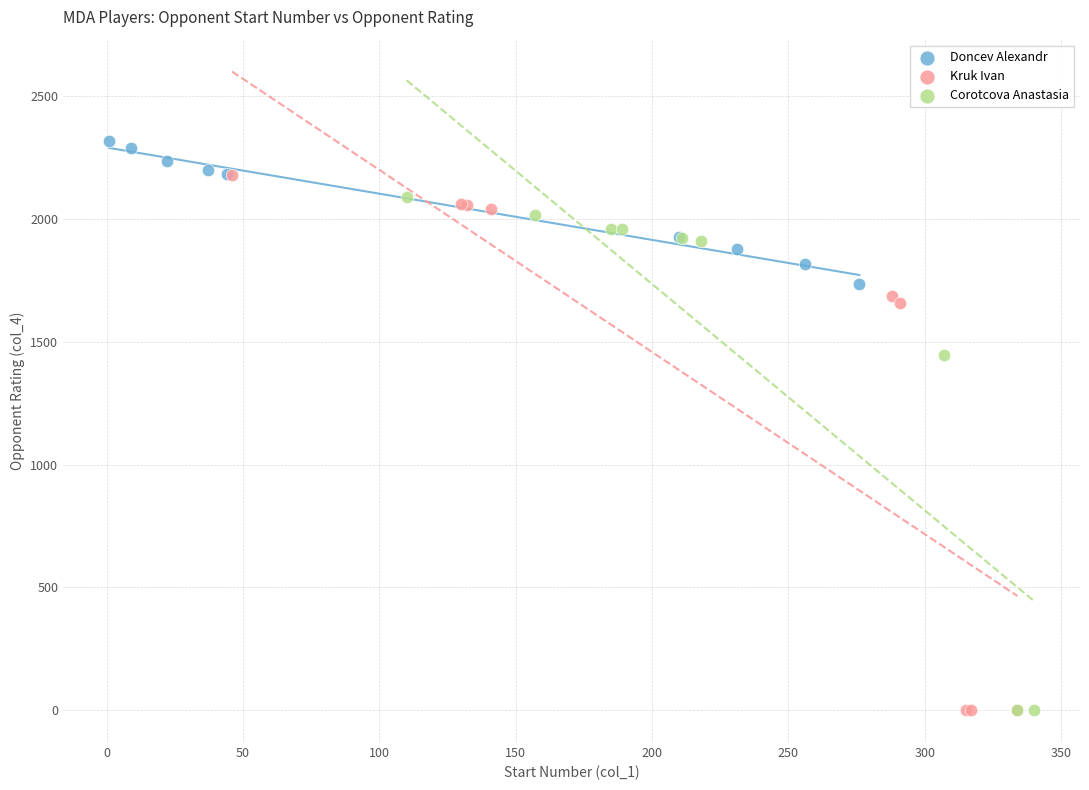

Which series reaches the maximum Y coordinate?

Doncev Alexandr